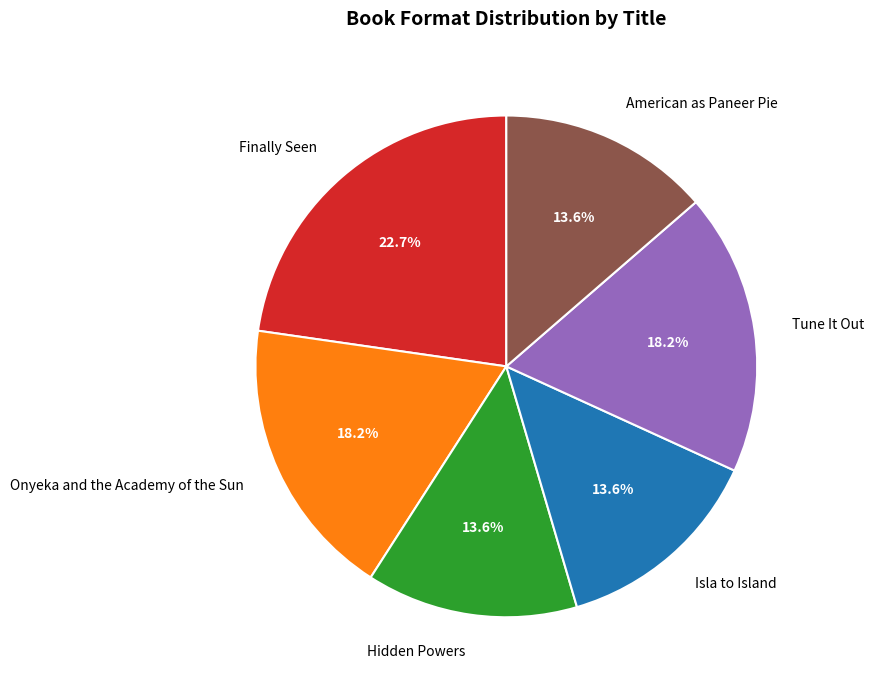

What percentage is NOT represented by Hidden Powers?

86.4%